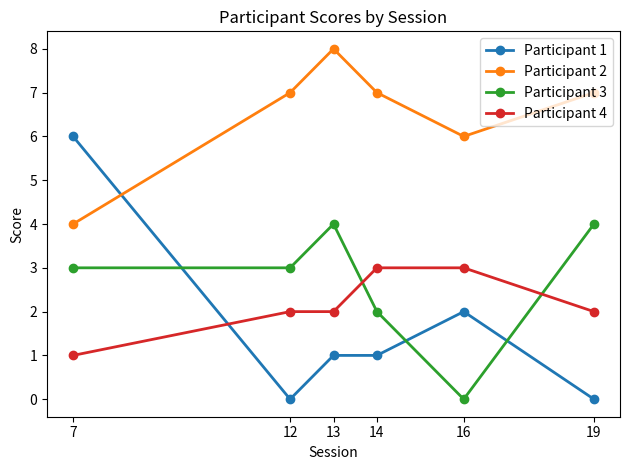

True or false: Participant 4 has a value of 1 at 12.

False